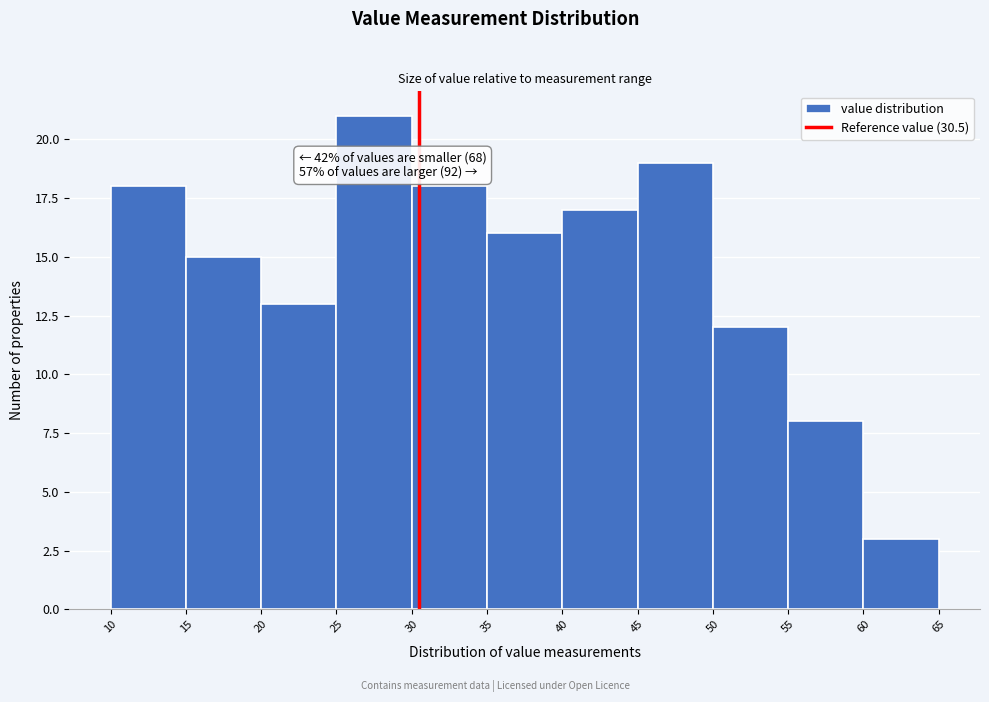

Over which range of the x-axis is the bar tallest?

25 to 30